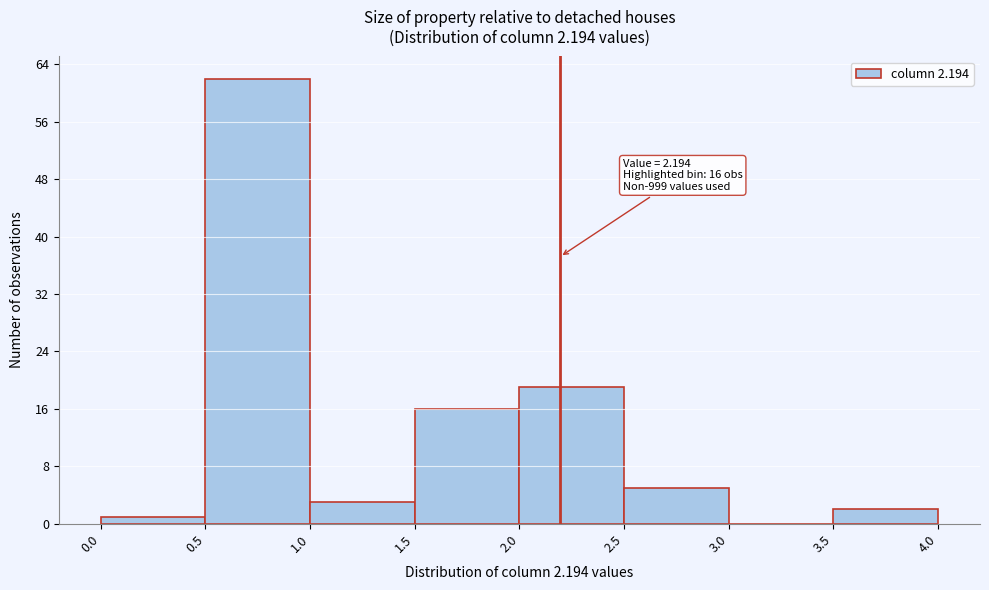

Over which range of the x-axis is the bar tallest?

0.5 to 1.0